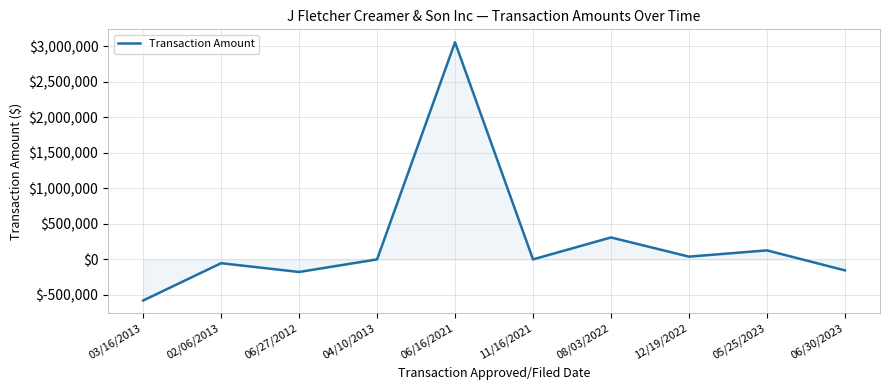

At which category does the data reach its first local valley?

06/27/2012